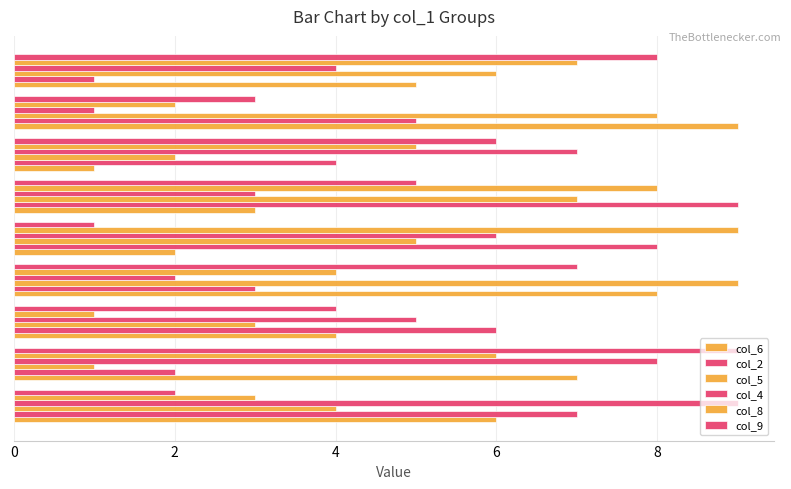

At which label is col_6 closest to 5?

8